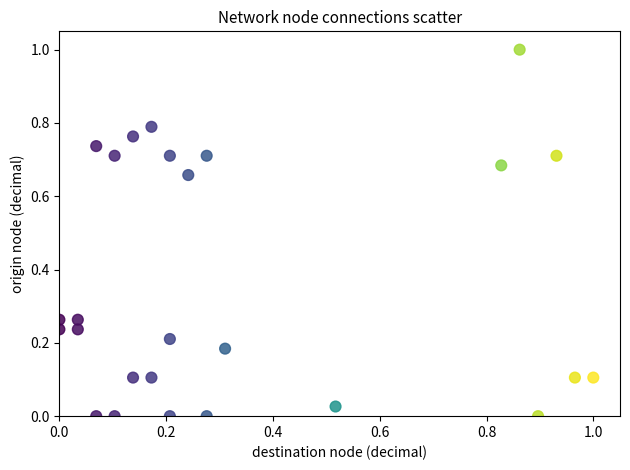

What is the range of X values (max minus min)?

1.0